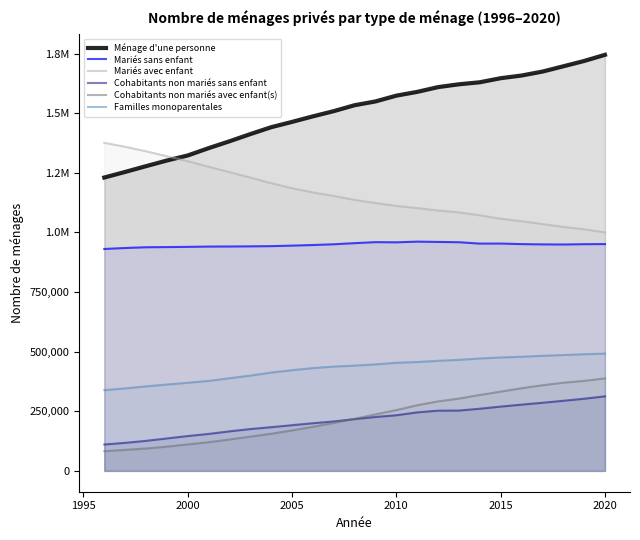

What are all the series names shown in the legend?

Ménage d'une personne, Mariés sans enfant, Mariés avec enfant, Cohabitants non mariés sans enfant, Cohabitants non mariés avec enfant(s), Familles monoparentales